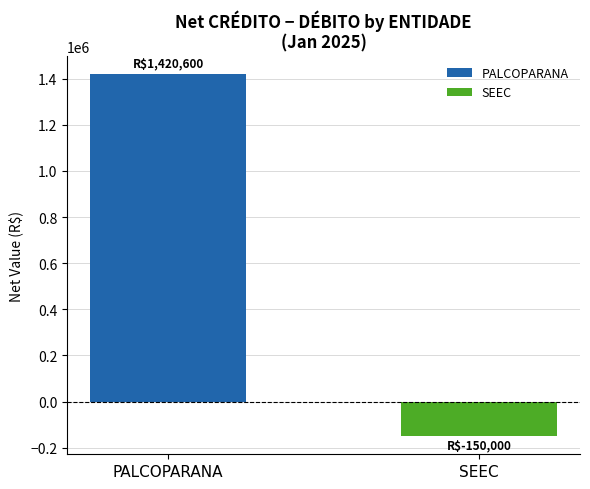

Which series has the largest range (max minus min)?

PALCOPARANA